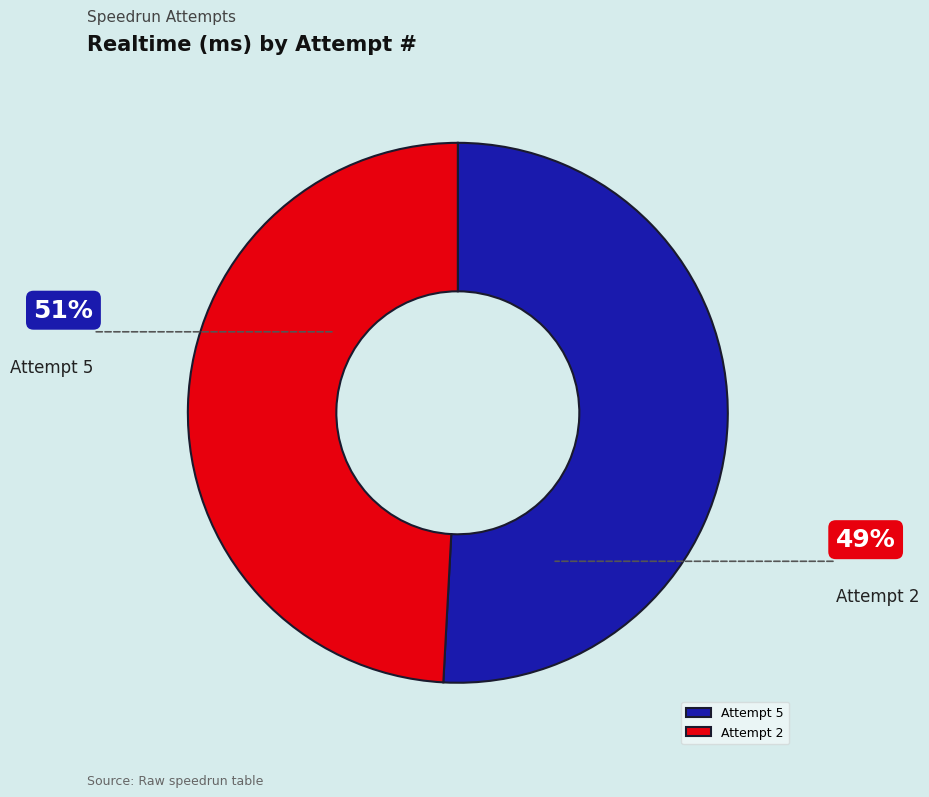

Does any single category account for the majority?

Yes